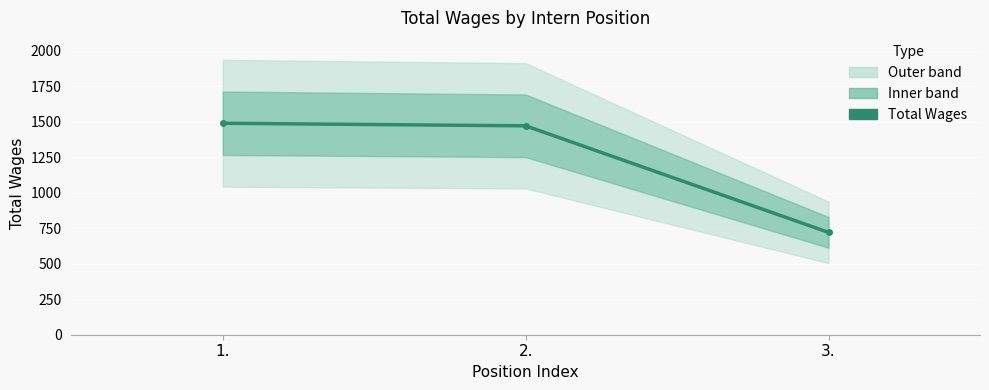

Does the chart display data point markers on the line(s)?

Yes